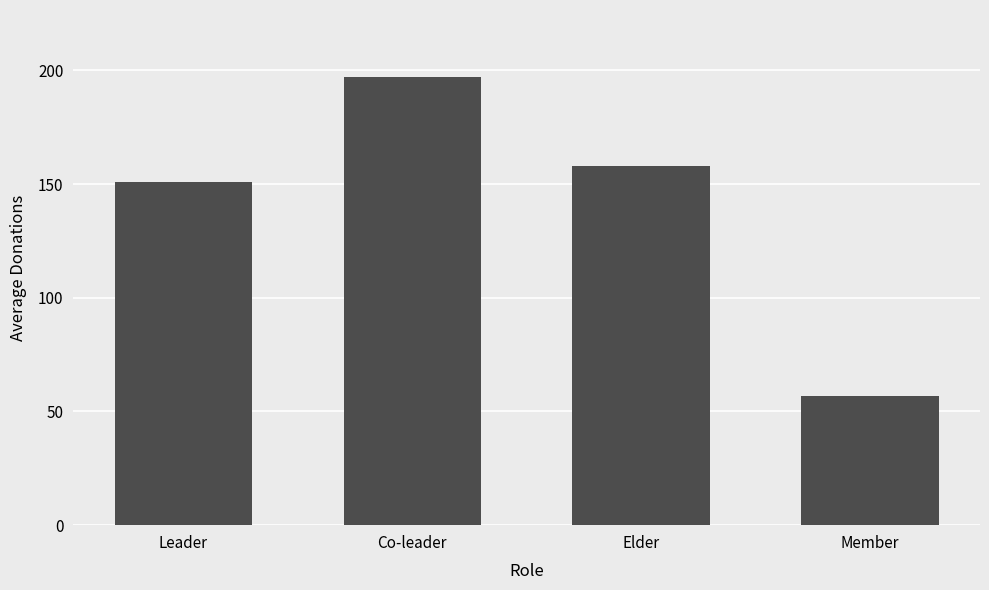

What is the change in value from Co-leader to Elder?

-39